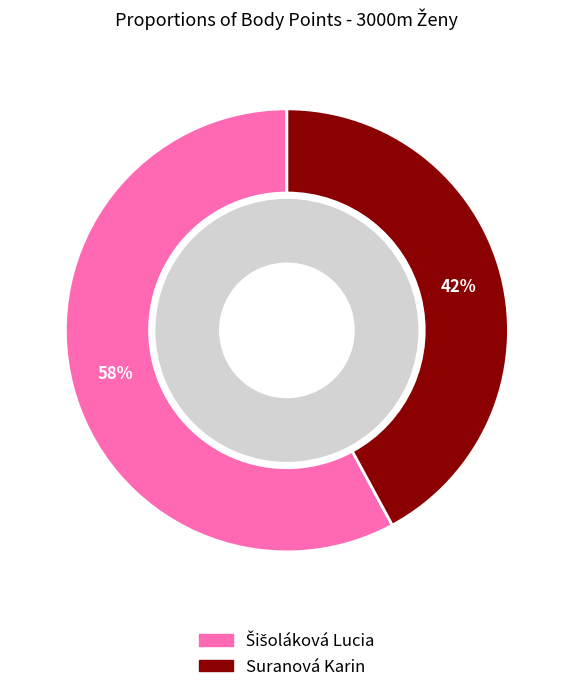

To the nearest percent, what is the average slice percentage?

50%